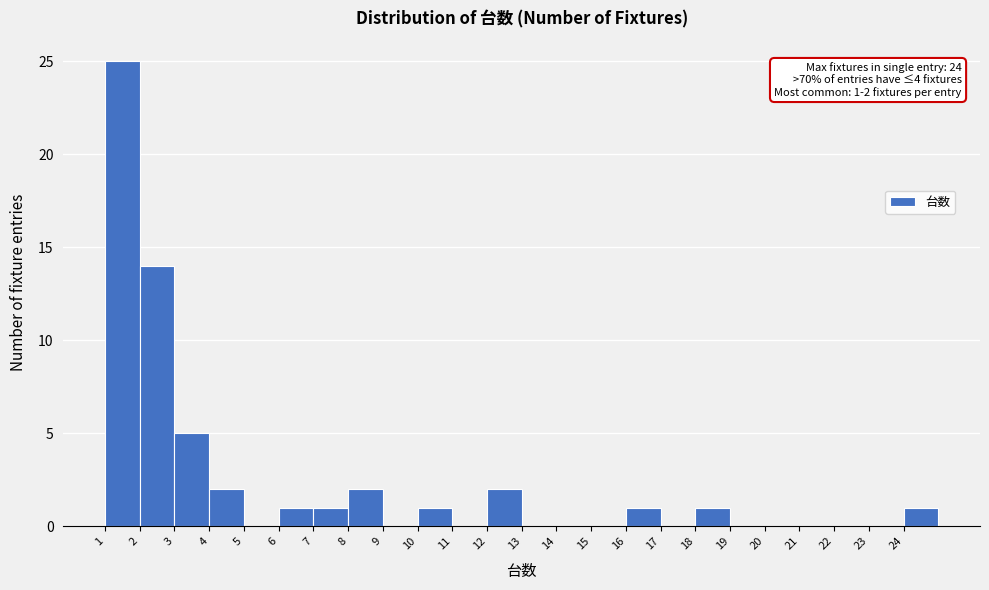

Which range on the x-axis has the tallest bar?

1 to 2